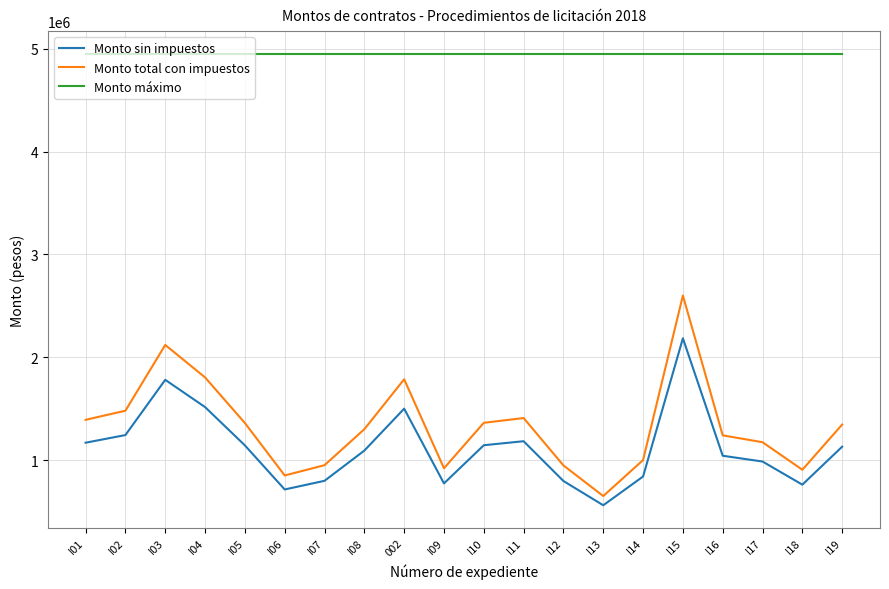

True or false: Monto total con impuestos and Monto máximo cross at least once.

False